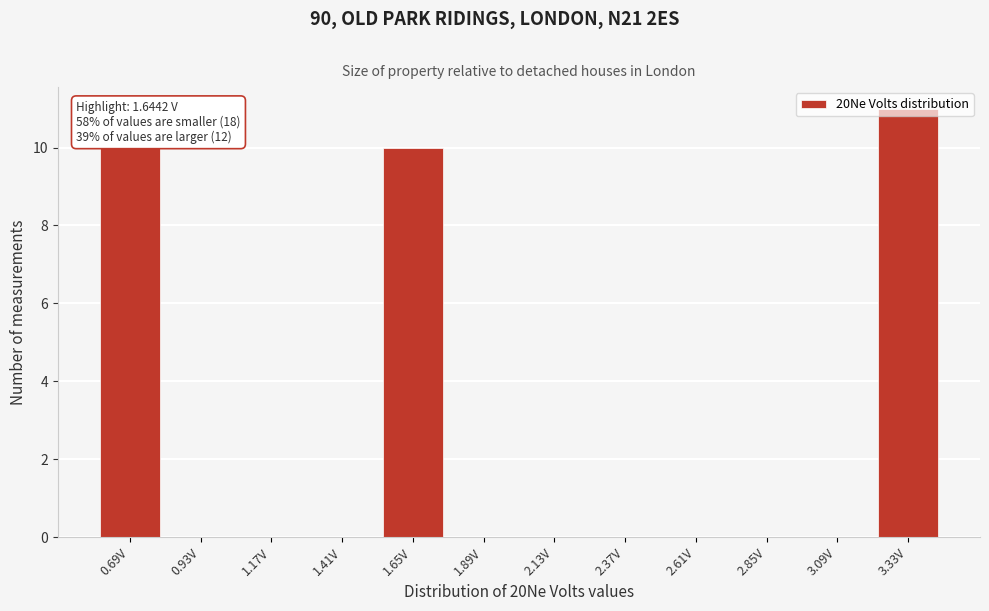

What is the sum of all values?

31